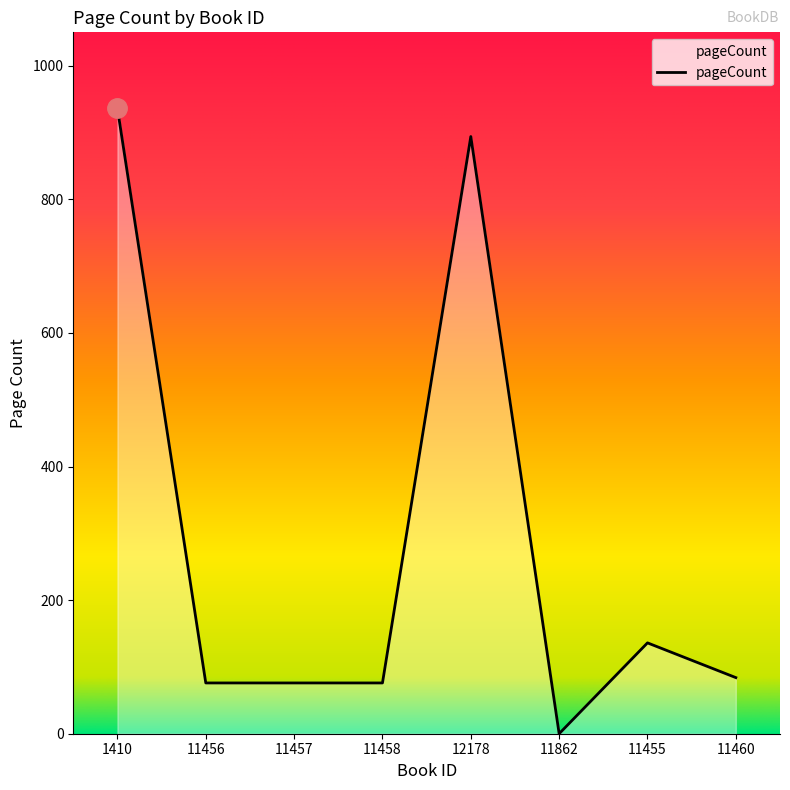

Reading right to left, transcribe all the data shown in this chart.

11460=84	11455=136	11862=0	12178=894	11458=76	11457=76	11456=76	1410=936